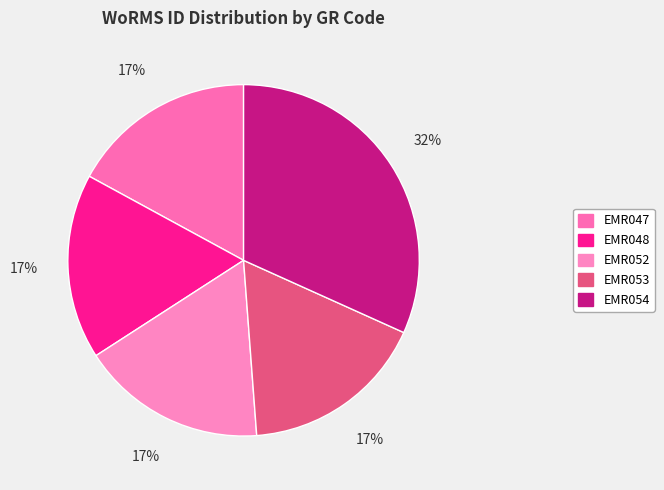

Which slice is the smallest?

EMR047